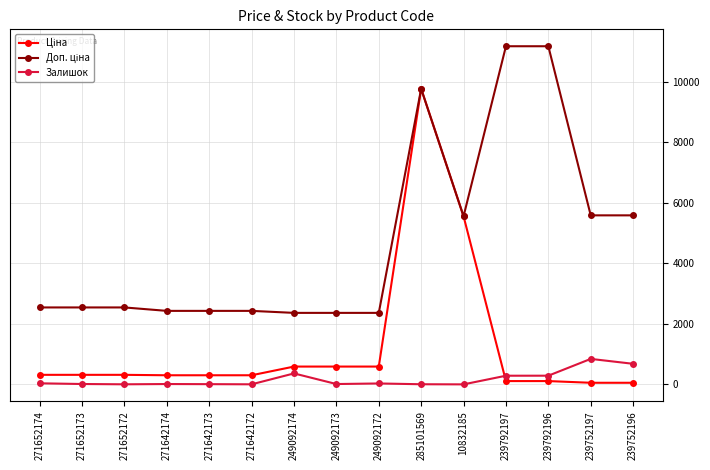

True or false: Залишок has more than 1 points higher than both neighbors.

True